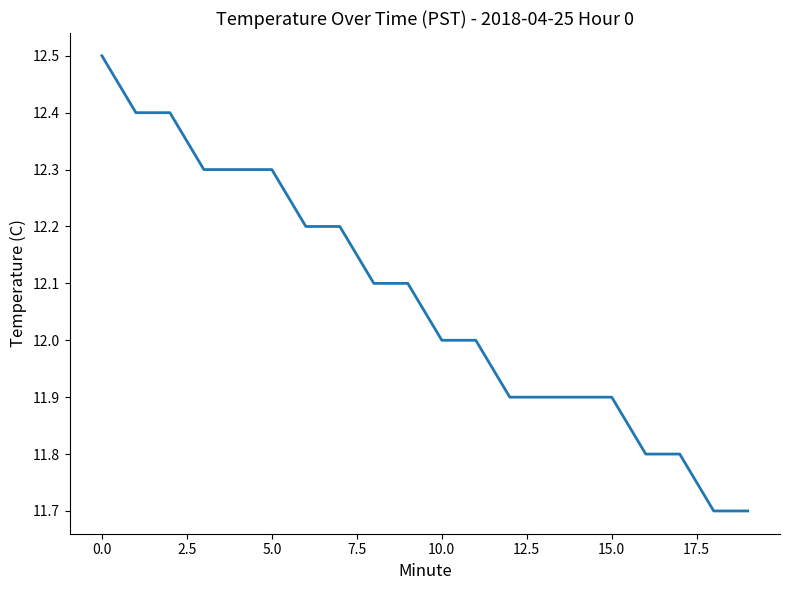

What is the smallest value displayed?

11.7